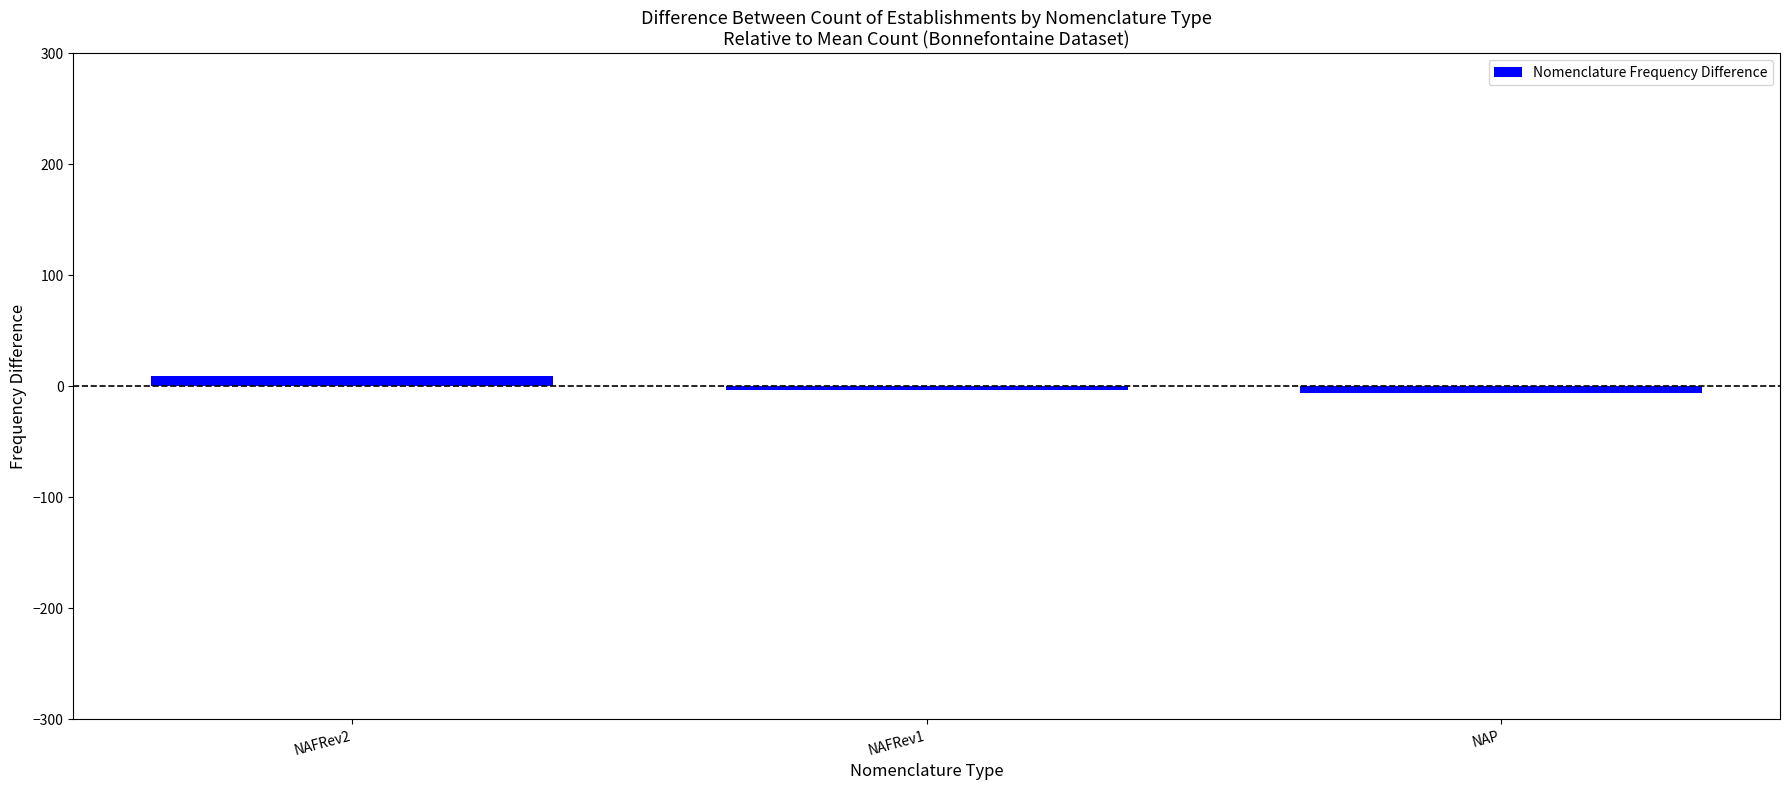

Which category has the highest value across all series?

NAFRev2